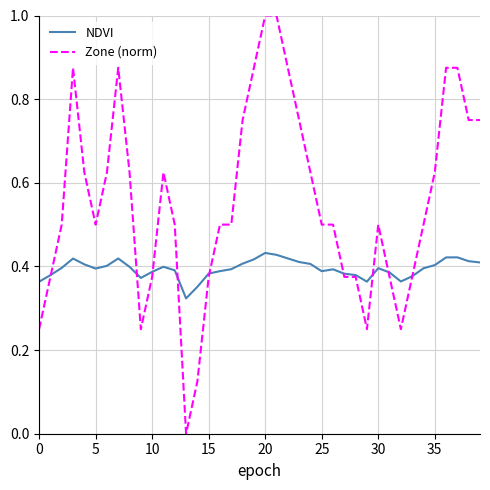

How many lines are shown in the chart?

2